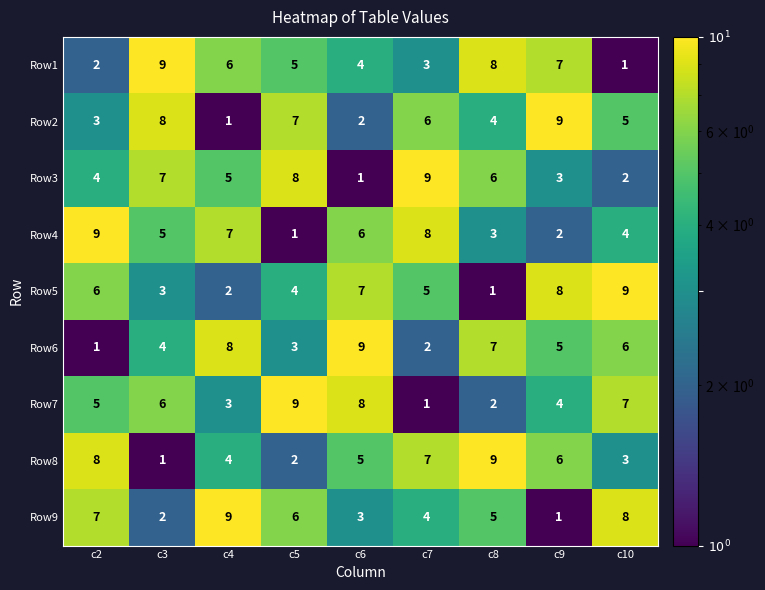

How many data points does each series have?

9